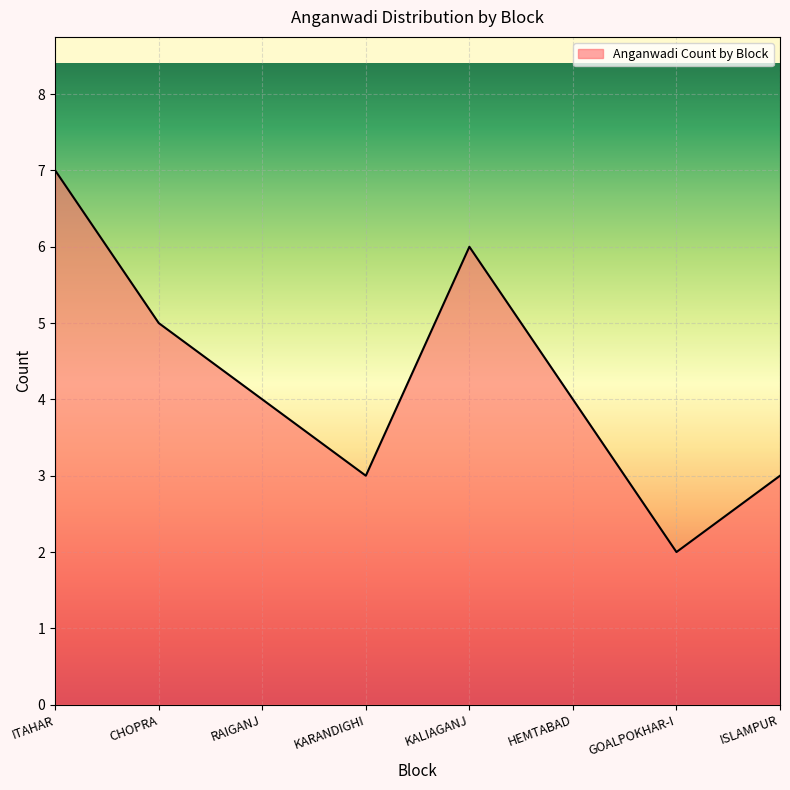

What value does the data have at RAIGANJ?

4